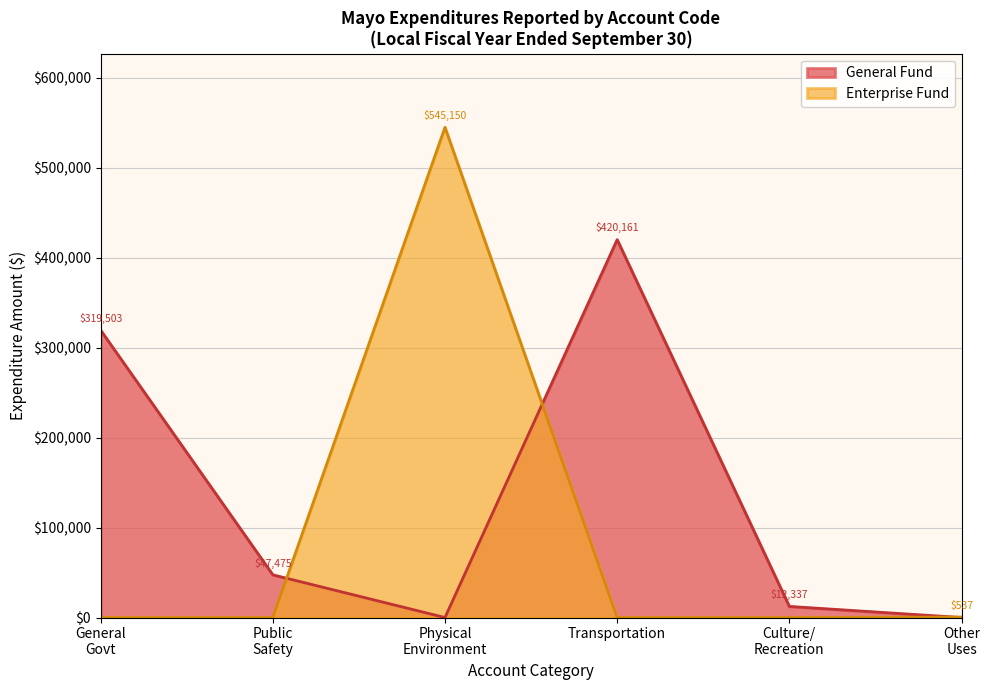

What position from the left is Physical Environment?

3